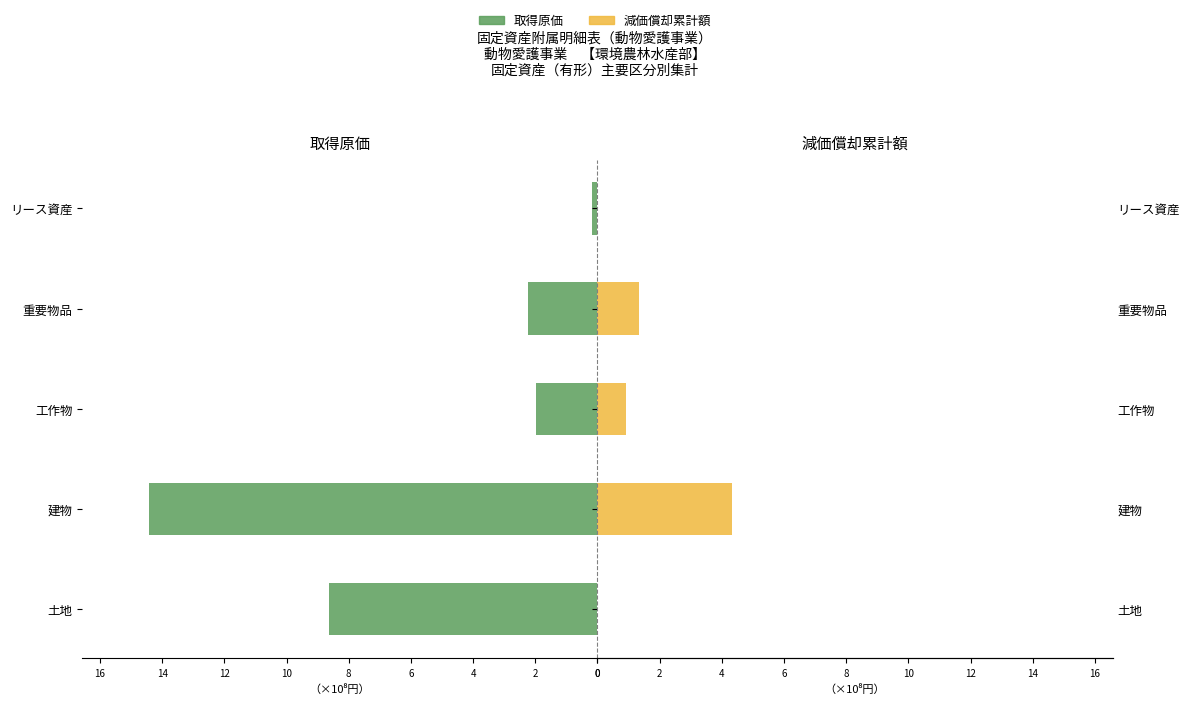

What is the difference between the highest and lowest values at 建物?

1006783135